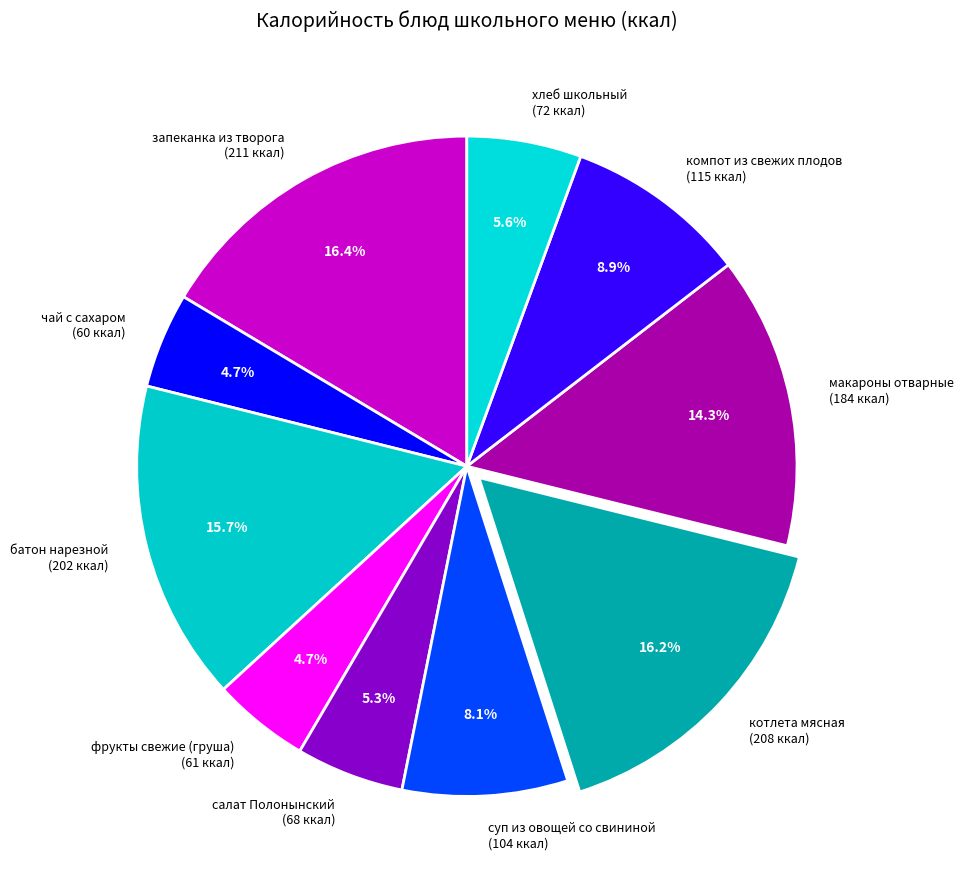

How many segments does this pie chart have?

10